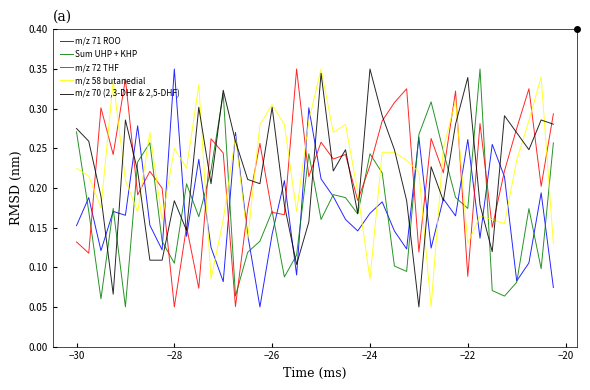

How many times do m/z 72 THF and m/z 58 butanedial cross each other?

23